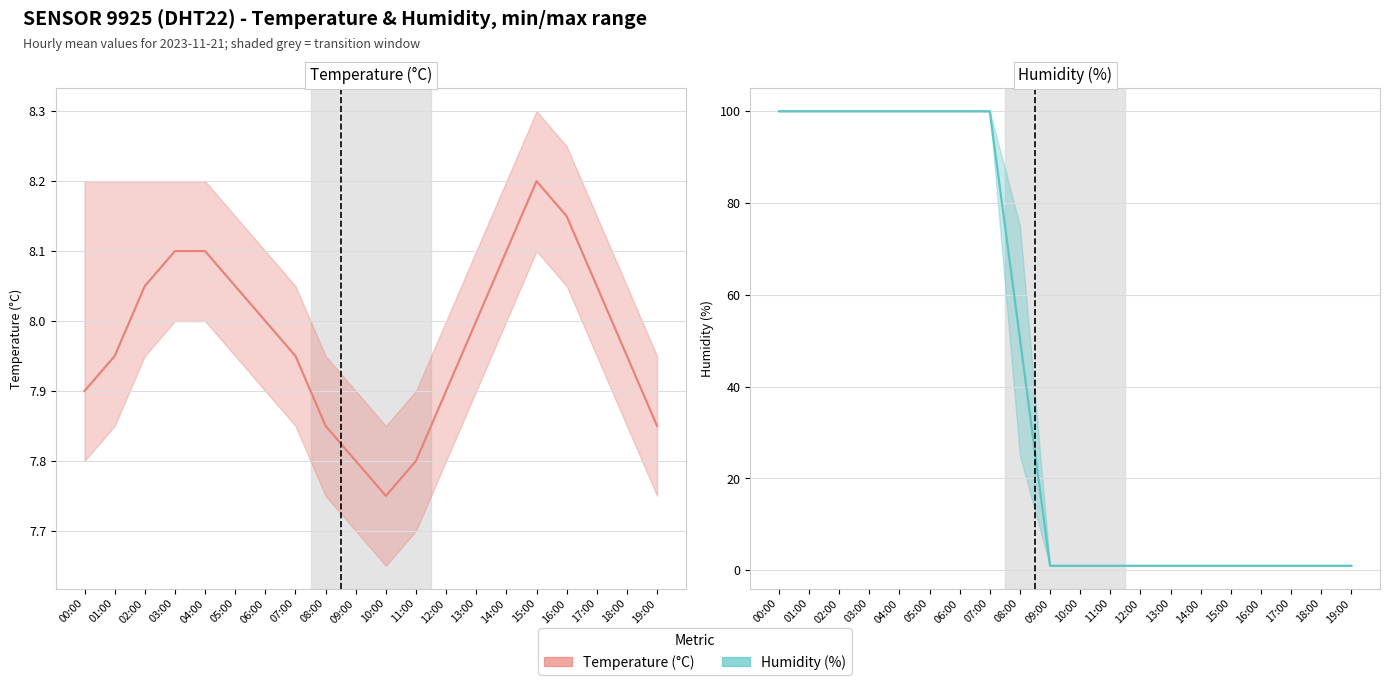

What is the value of the humidity point at the 14th from the left?

1.0